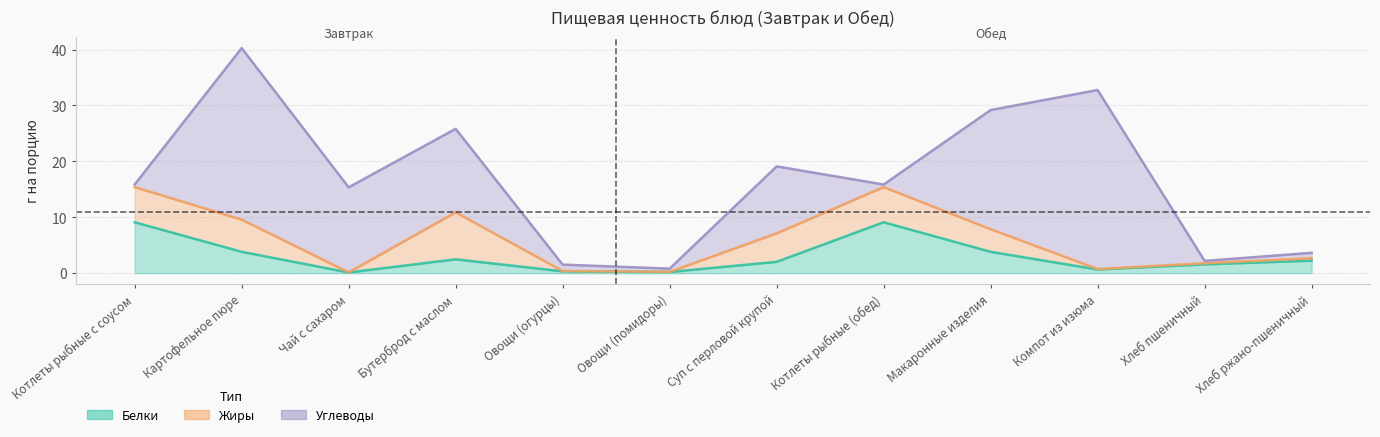

How many categories are shown in the chart?

12